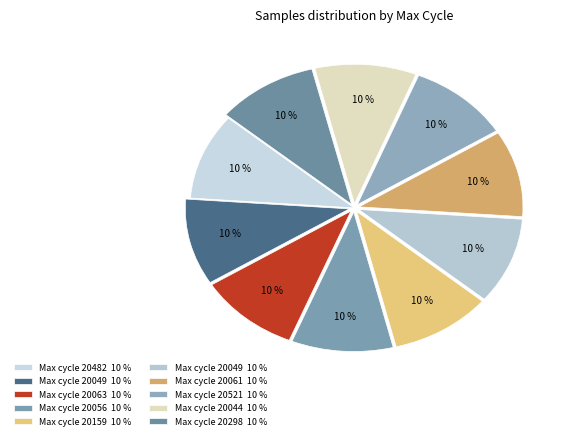

How many slices are in this pie chart?

10